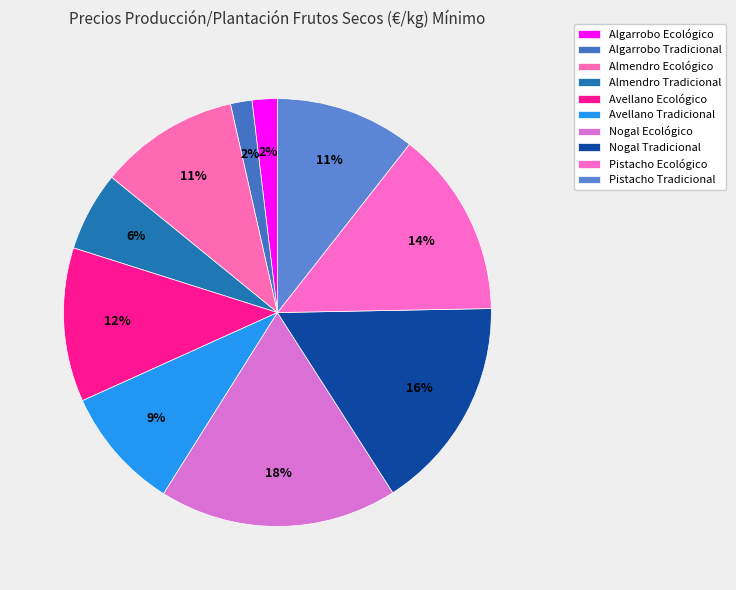

What percentage is the Nogal Ecológico slice, to the nearest percent?

18%